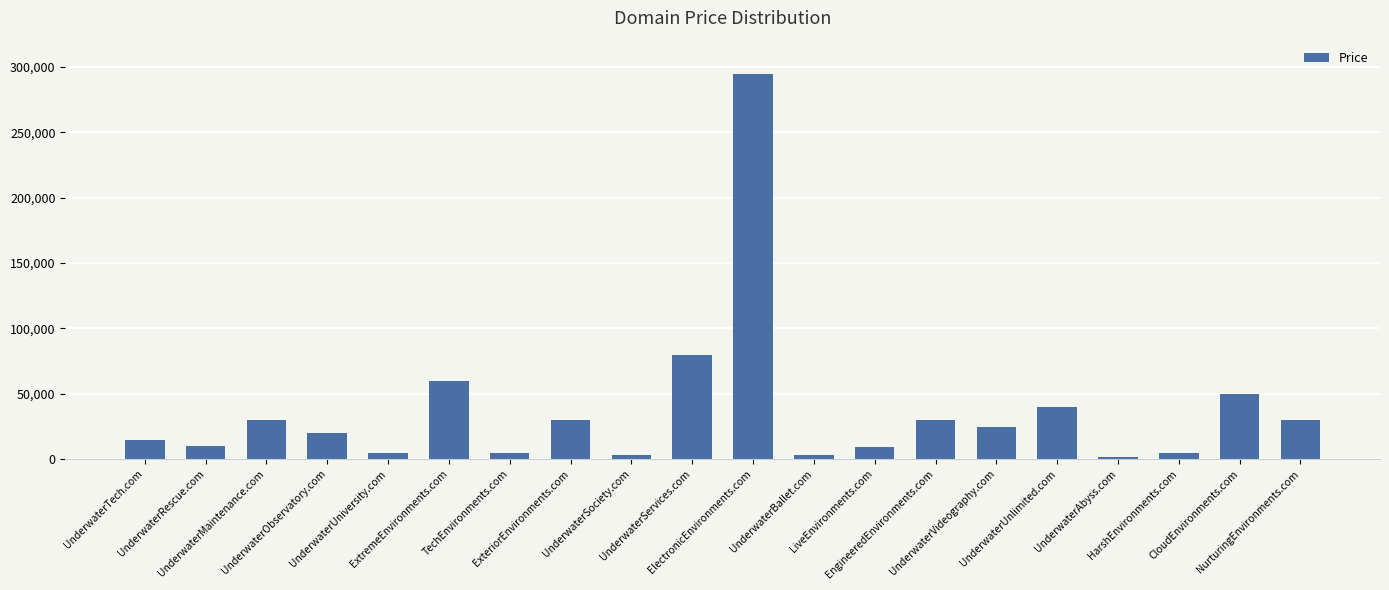

What is the label of the 14th bar from the left?

EngineeredEnvironments.com